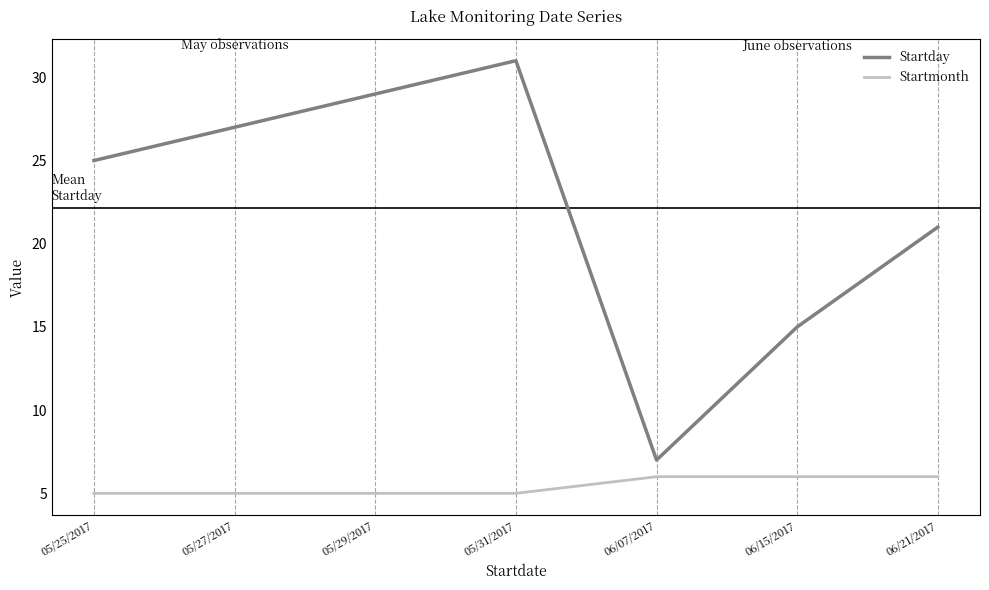

Is the value of Startmonth at 06/21/2017 greater than the value of Startday at 05/27/2017?

No